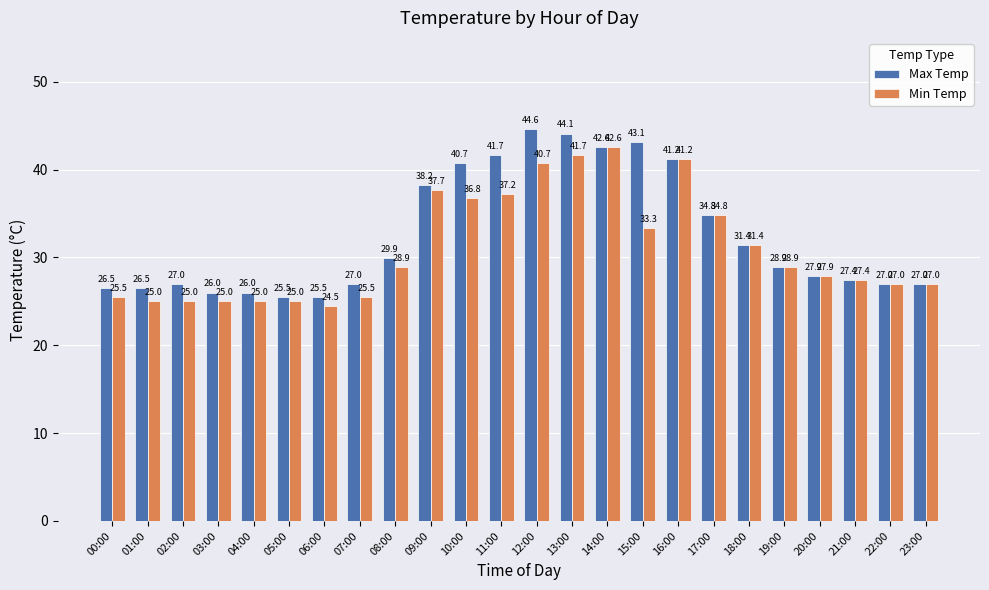

Which label corresponds to the largest value in the chart?

12:00